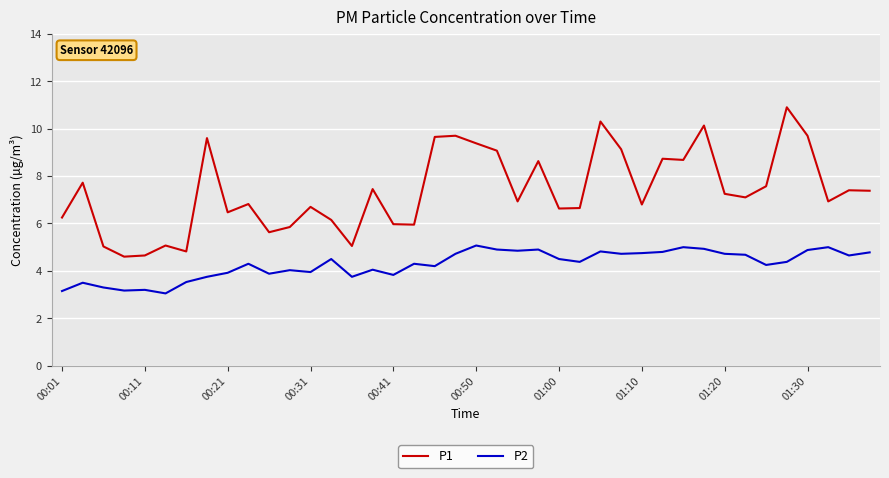

True or false: P1 and P2 cross at least once.

False